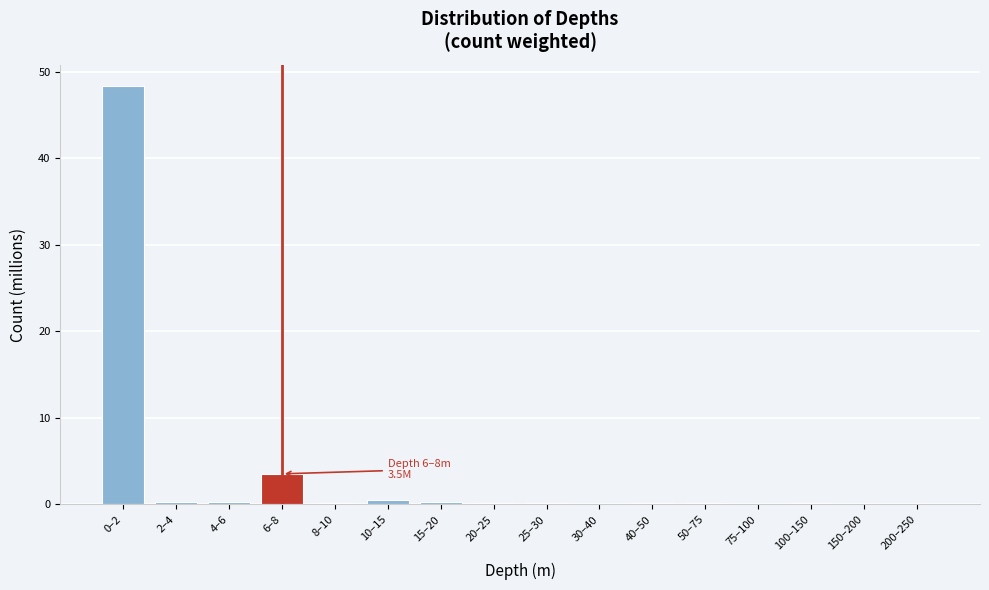

What is the sum of all values?

54.6